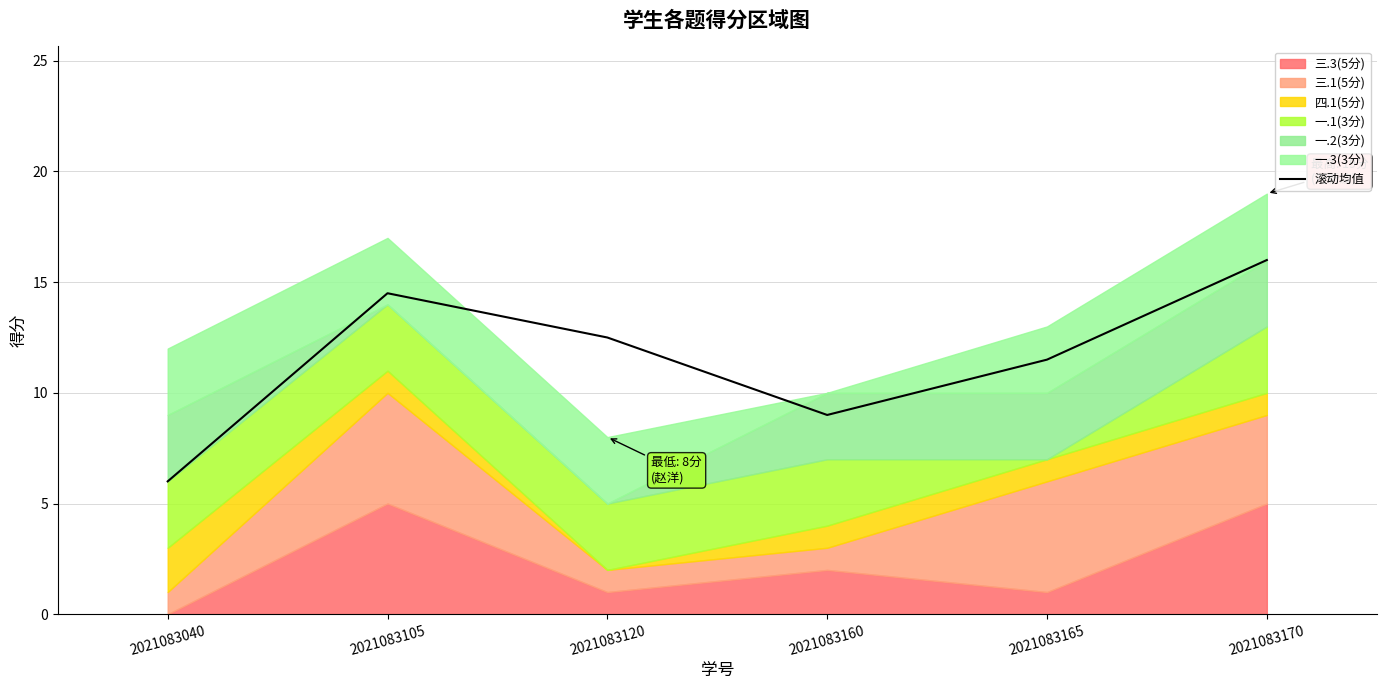

Rank the categories by 滚动均值 value from lowest to highest.

2021083040, 2021083160, 2021083165, 2021083120, 2021083105, 2021083170